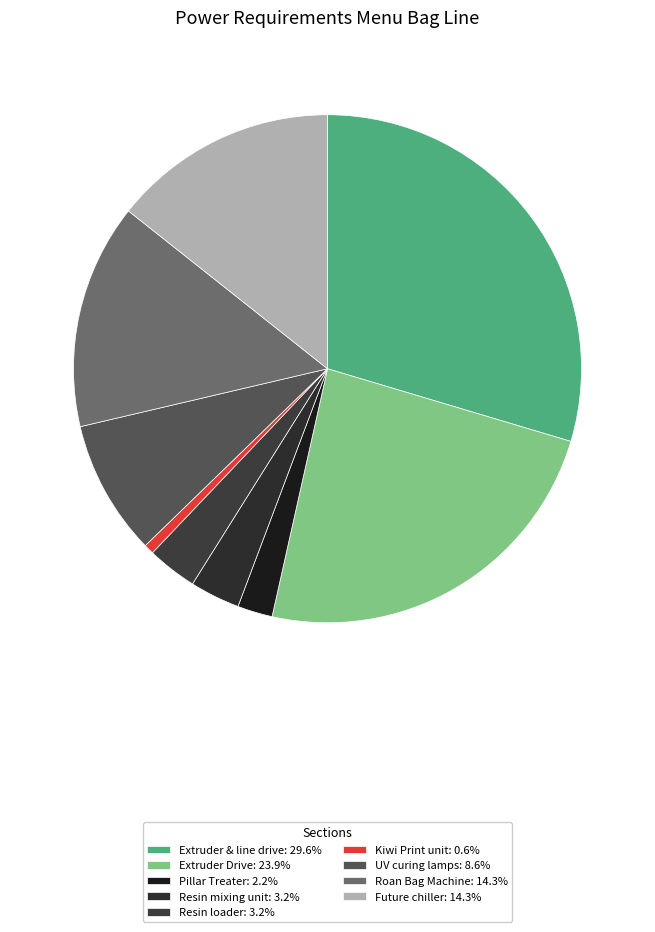

Which slice is the largest?

Extruder & line drive